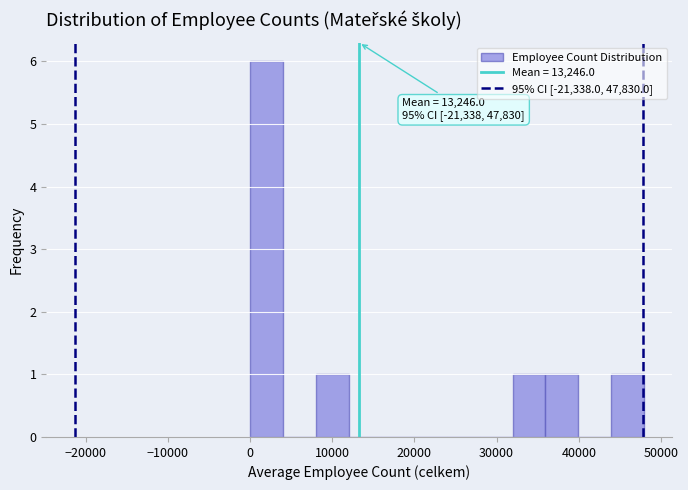

Read against the x-axis, roughly where is the centre of the tallest bar?

2000